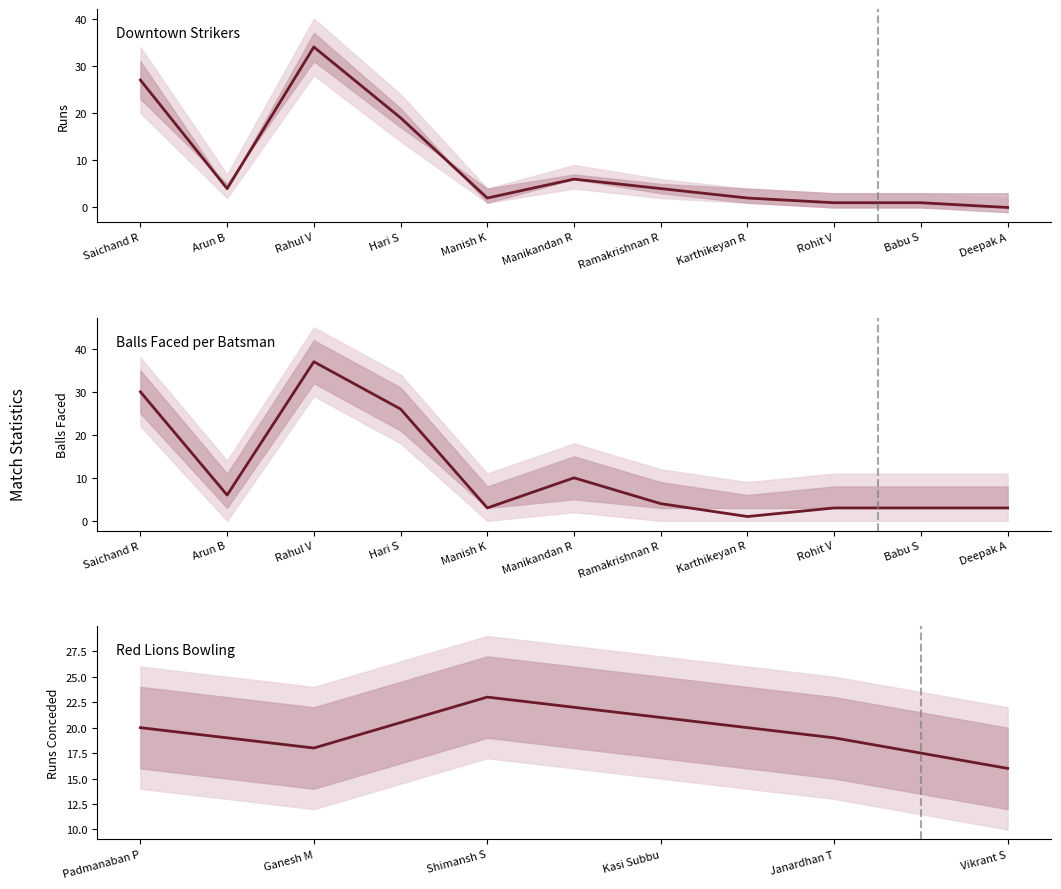

How many data points does each series have?

11